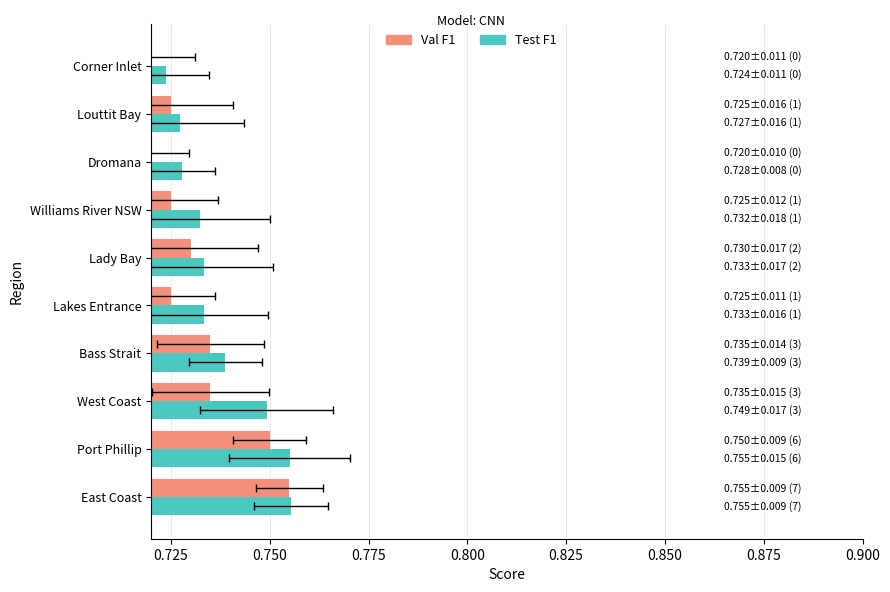

Is it true that Val F1 equals 1.2 at 9?

False